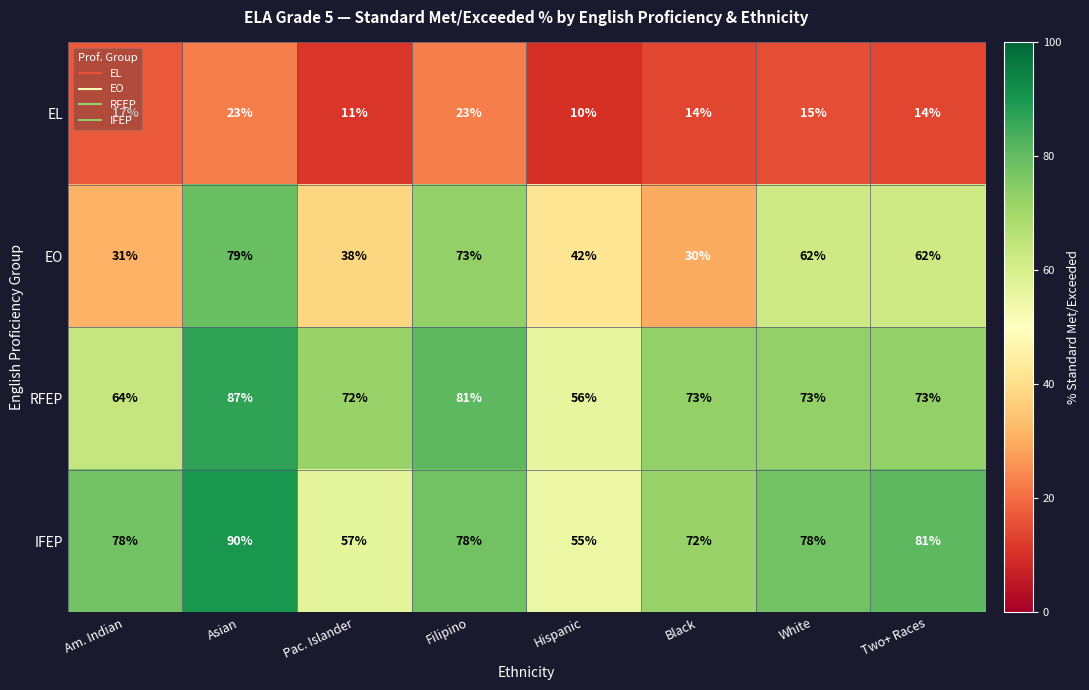

Which label corresponds to the largest value in the chart?

Asian